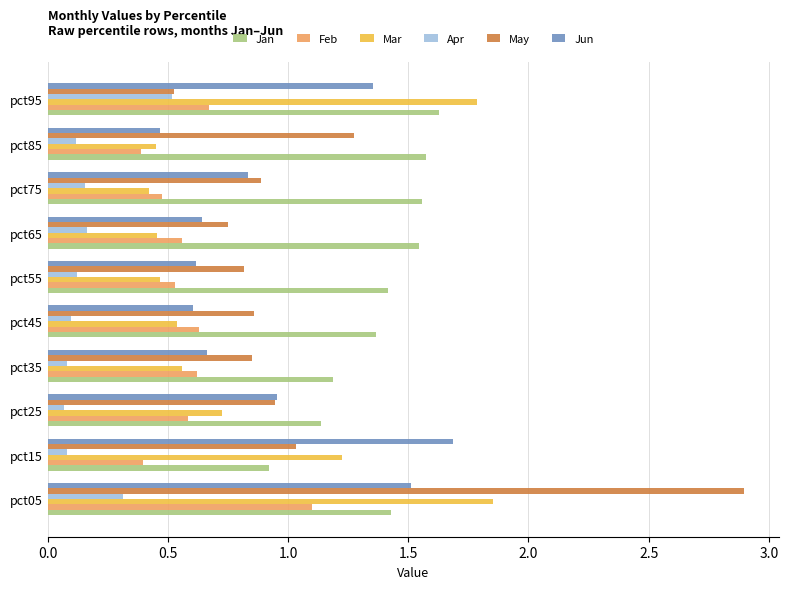

The value of May at pct05 is 4.1. True or false?

False